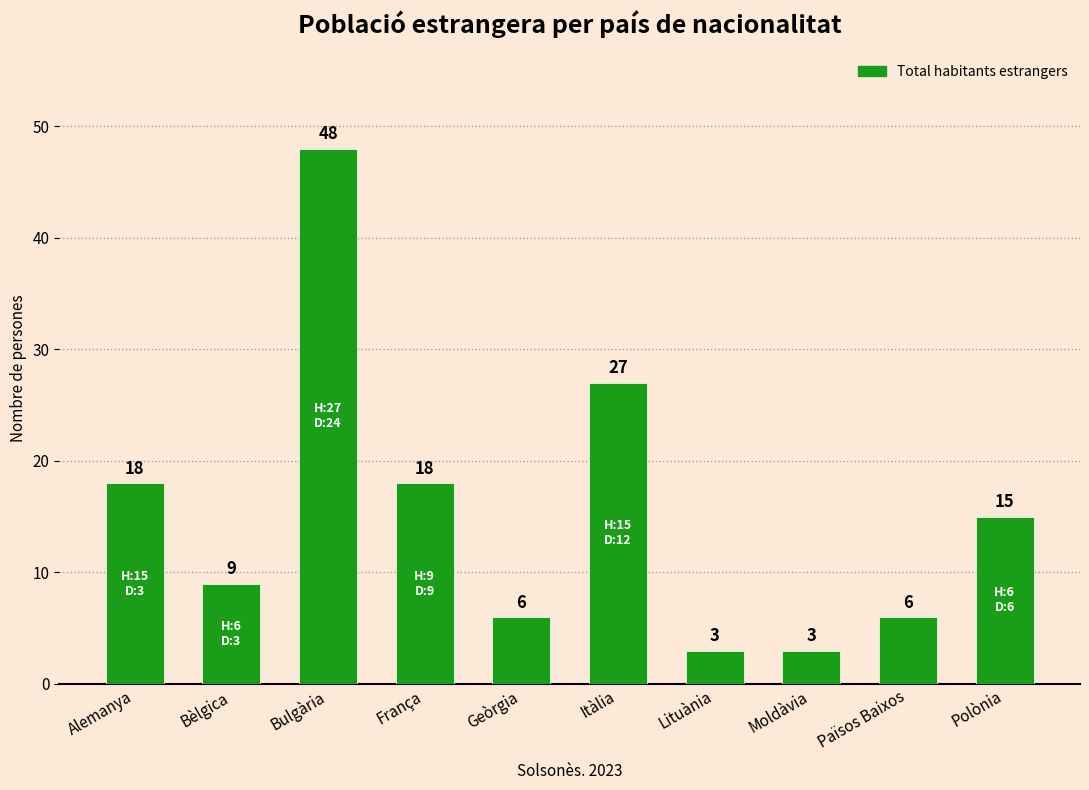

Are the bars grouped side by side (vs. stacked)?

No